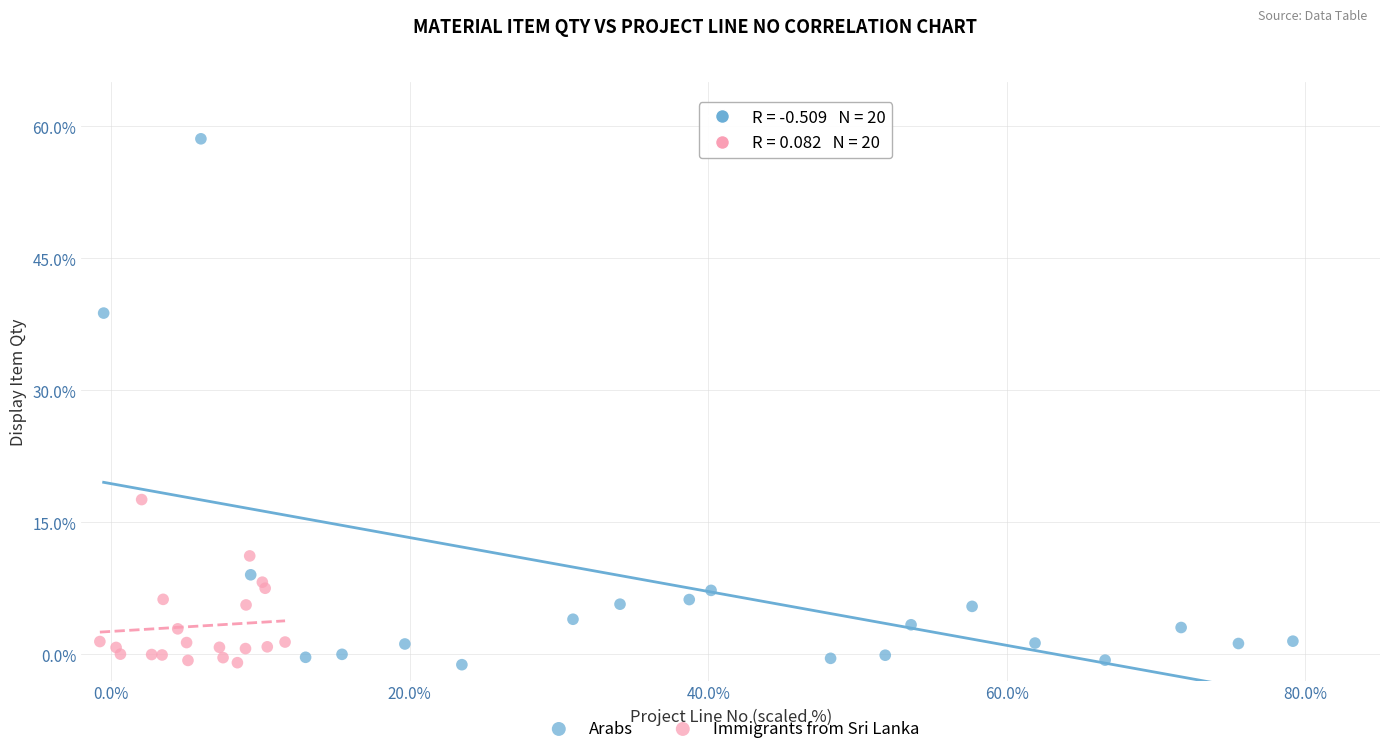

Which series has the largest Y range (max minus min)?

Arabs